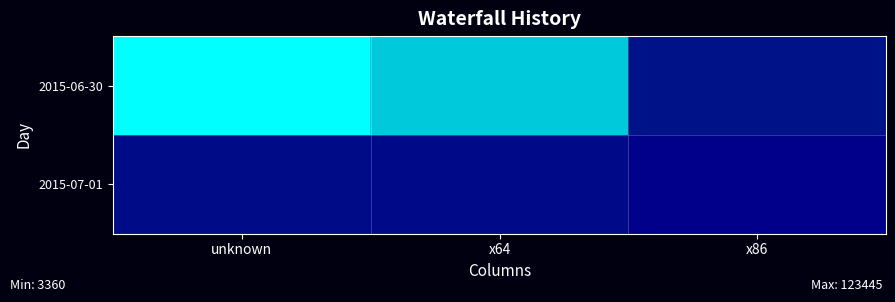

Reading left to right, list all the values displayed in this chart.

2015-06-30: unknown=123445	x64=103748	x86=20503
2015-07-01: unknown=13819	x64=13636	x86=3360